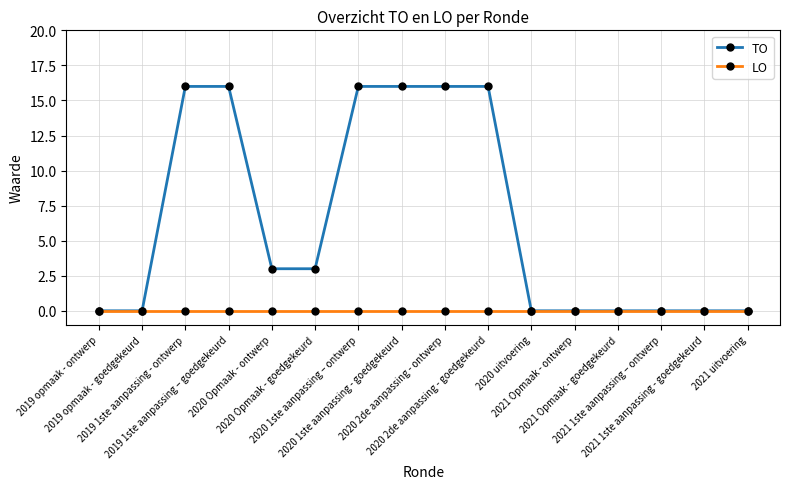

At how many categories does at least one series exceed 1?

8